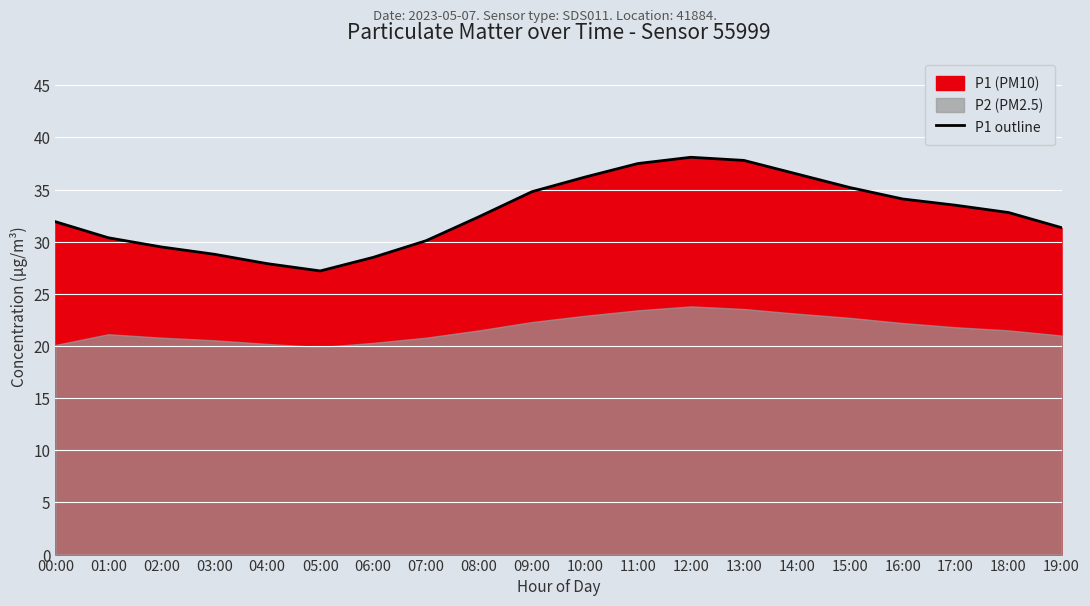

True or false: there are more than 1 points higher than both neighbors.

False